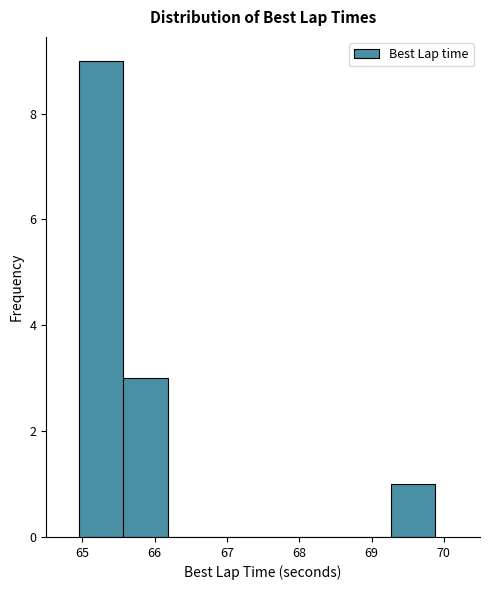

How tall is the bar that spans 65.6 to 66.2 on the x-axis? Neither the bar edges nor the heights are printed on the chart, so give them approximately, as read against the axes.

3